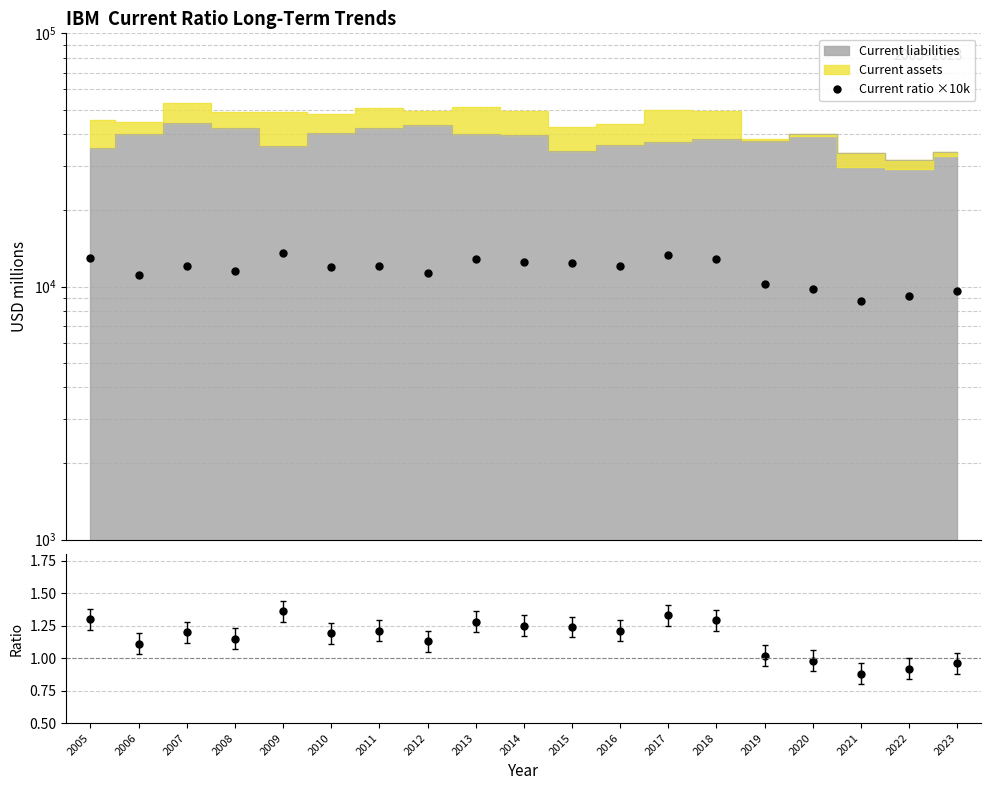

What is the difference between the highest and lowest values at 2021?

8799.1